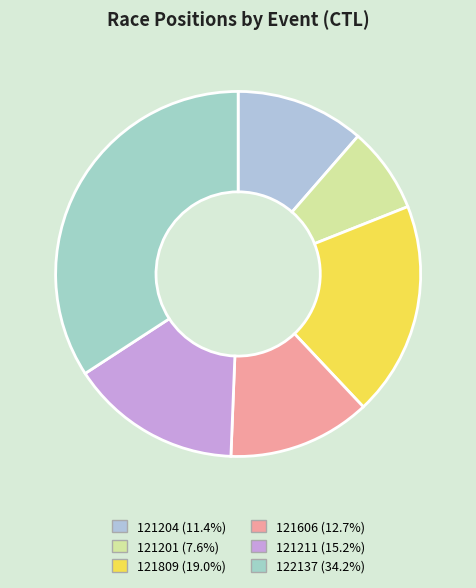

To the nearest percent, what percentage of the pie is 122137?

34%